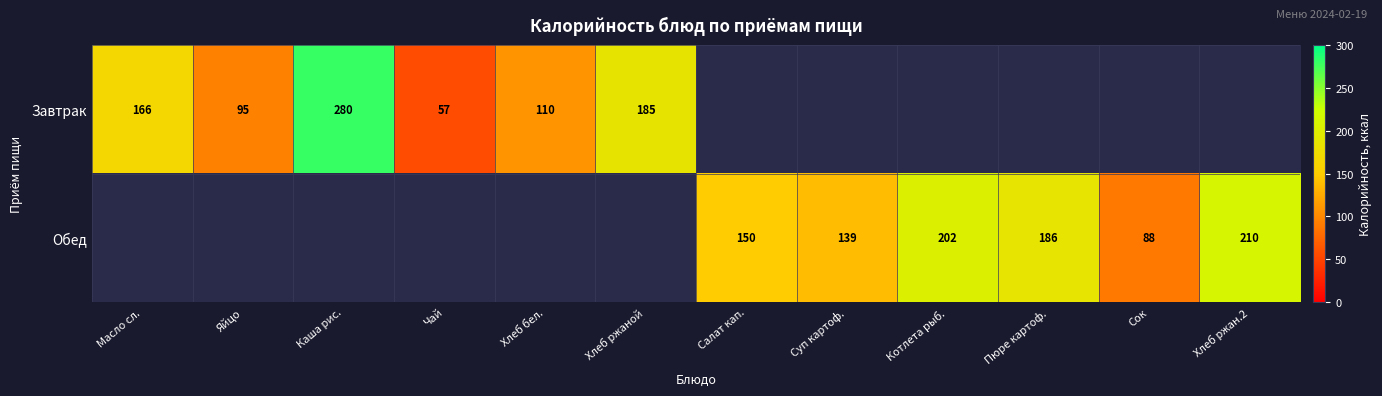

What is the sum of the Обед values at Хлеб ржан.2 and Пюре картоф.?

396